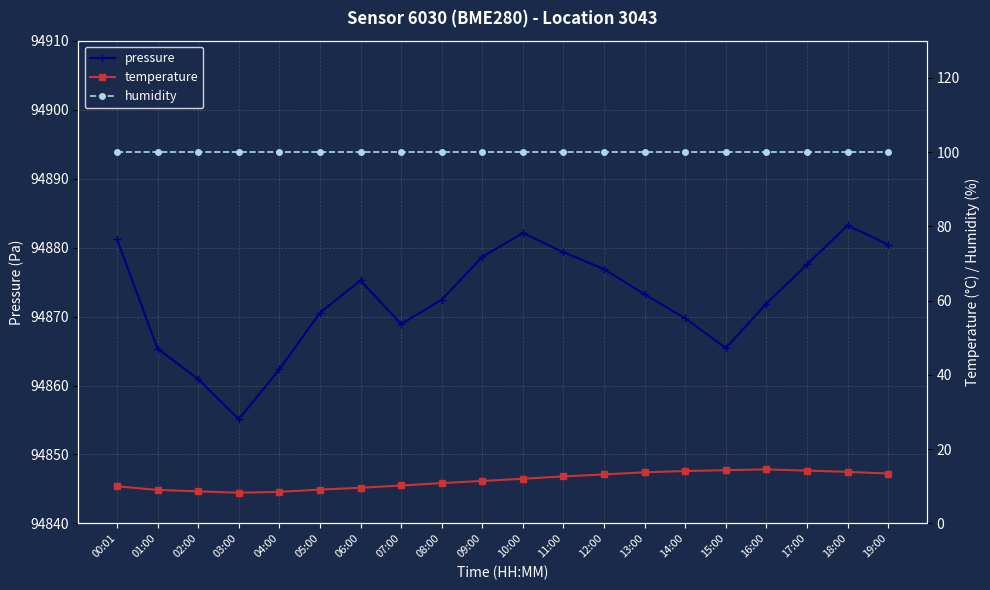

Rank the series at 15:00 from lowest to highest value.

temperature, humidity, pressure